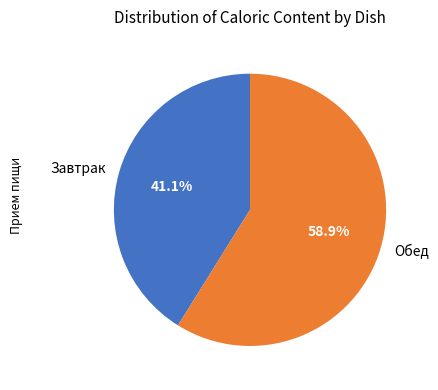

Rank the categories by value from lowest to highest.

Завтрак, Обед